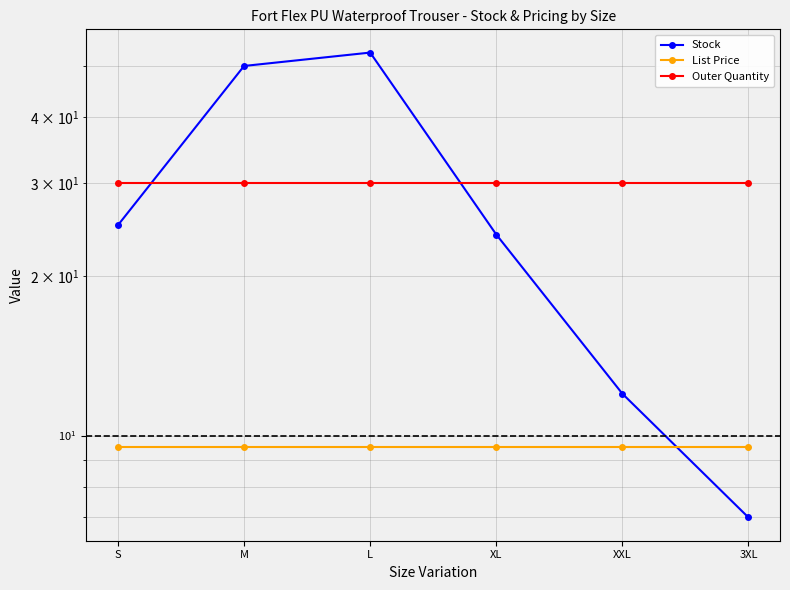

What is the label of the 3rd point from the right?

XL